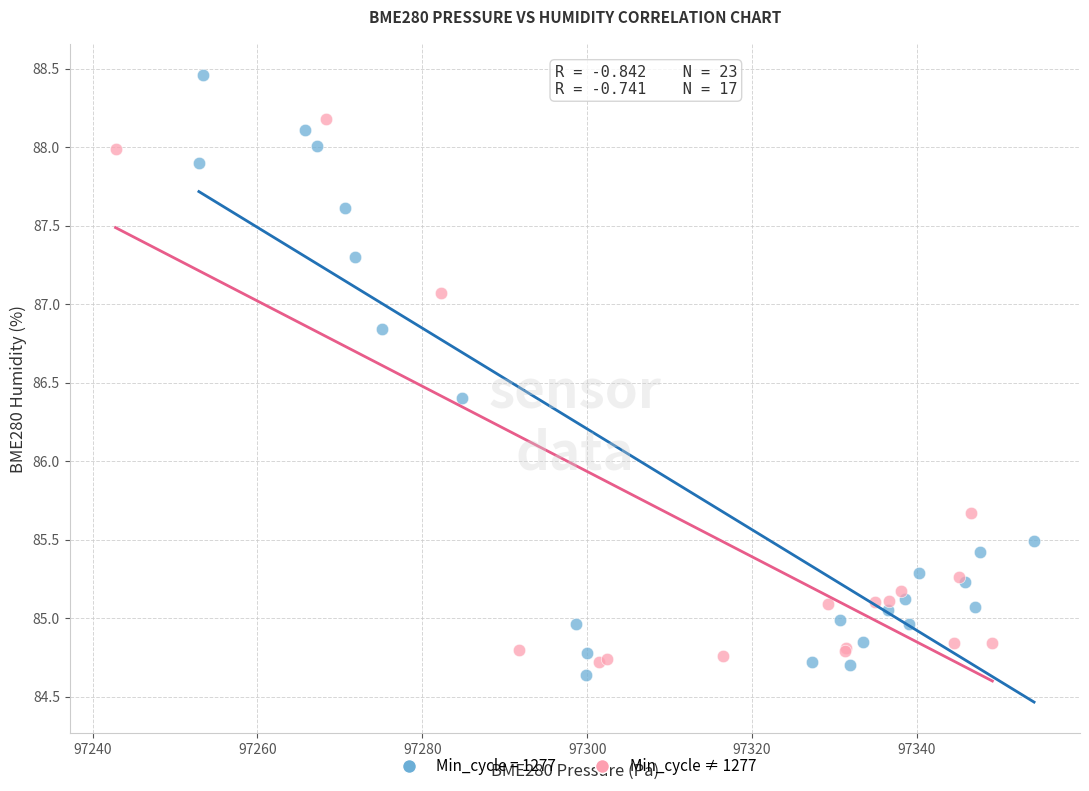

Which series has the widest spread of Y values?

Min_cycle = 1277